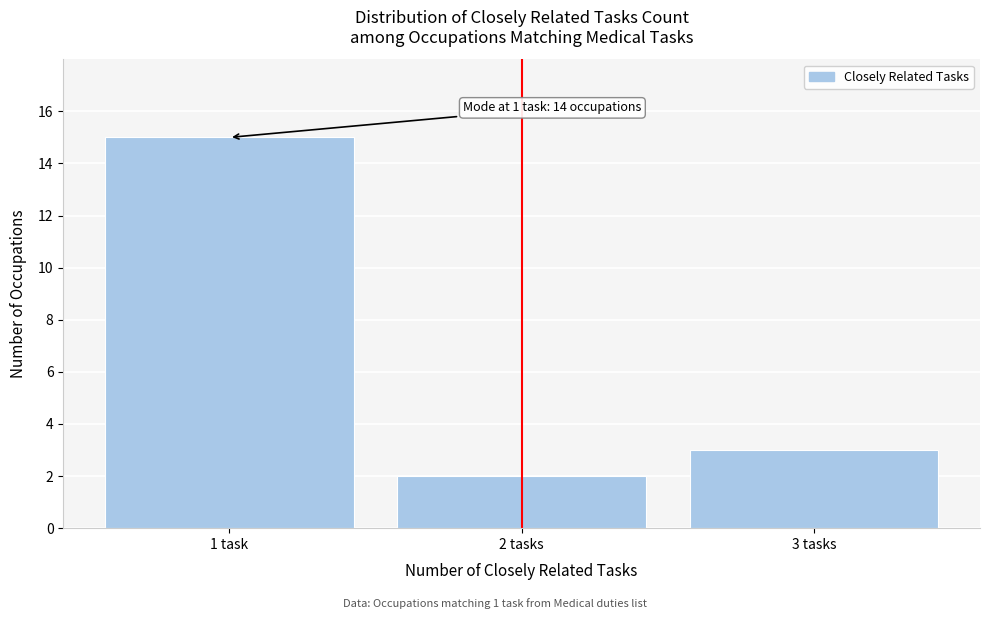

Reading right to left, extract all data points from this chart.

3 tasks=3	2 tasks=2	1 task=15